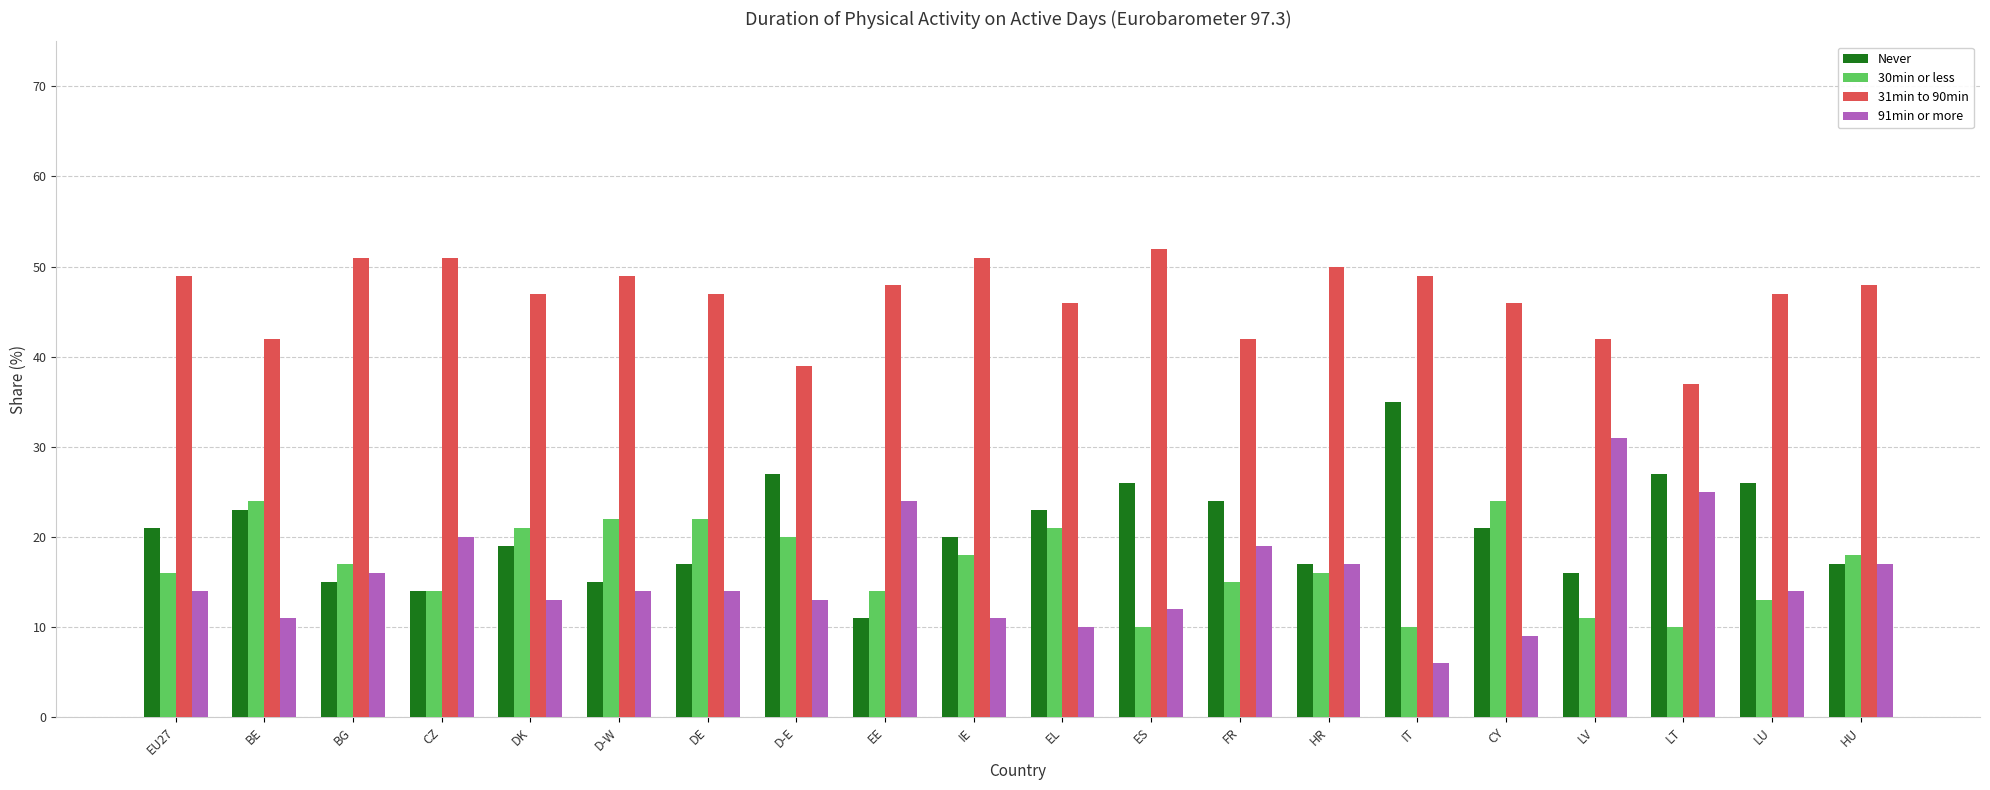

What is the difference between the highest and lowest values at EU27?

35.0